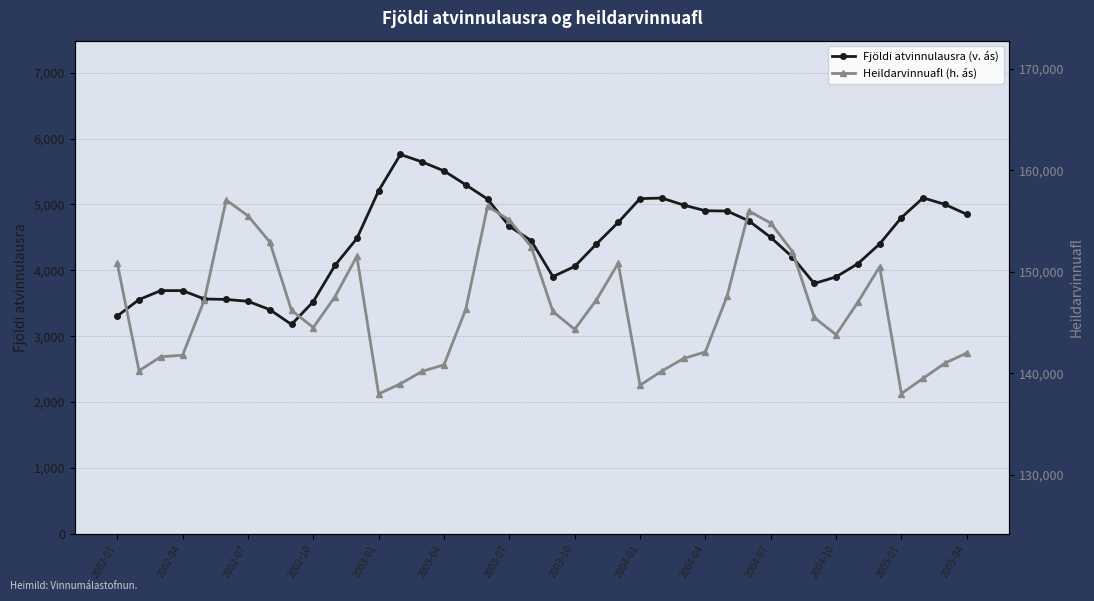

What is the highest value of the Fjöldi atvinnulausra (v. ás) series?

5758